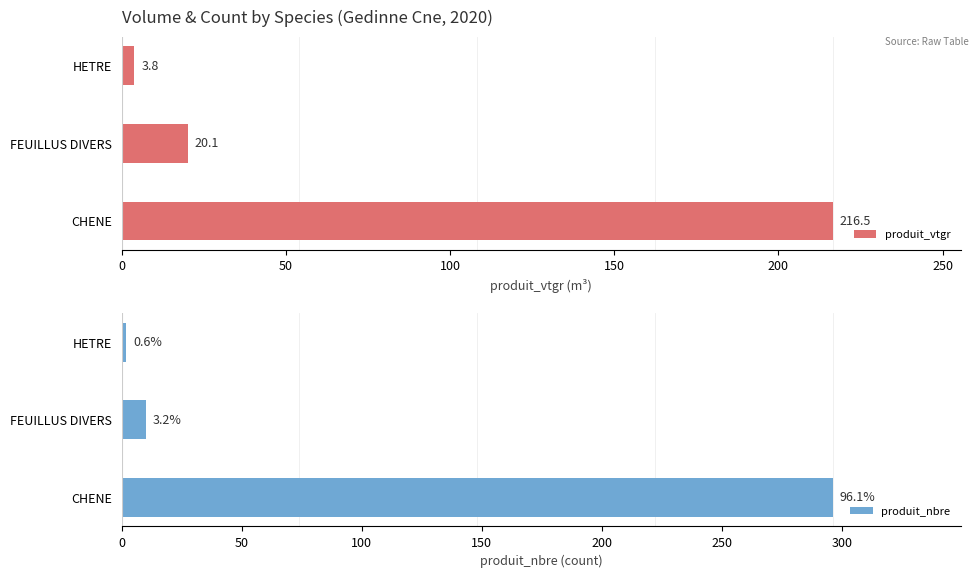

What is the lowest value of the produit_nbre series?

2.0